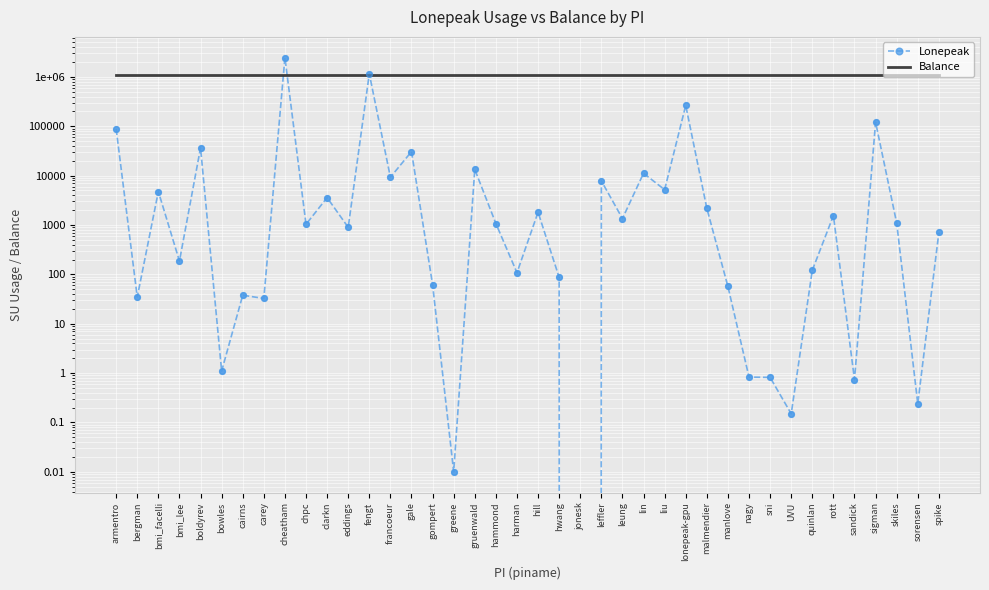

Which series reaches the minimum Y coordinate?

Lonepeak